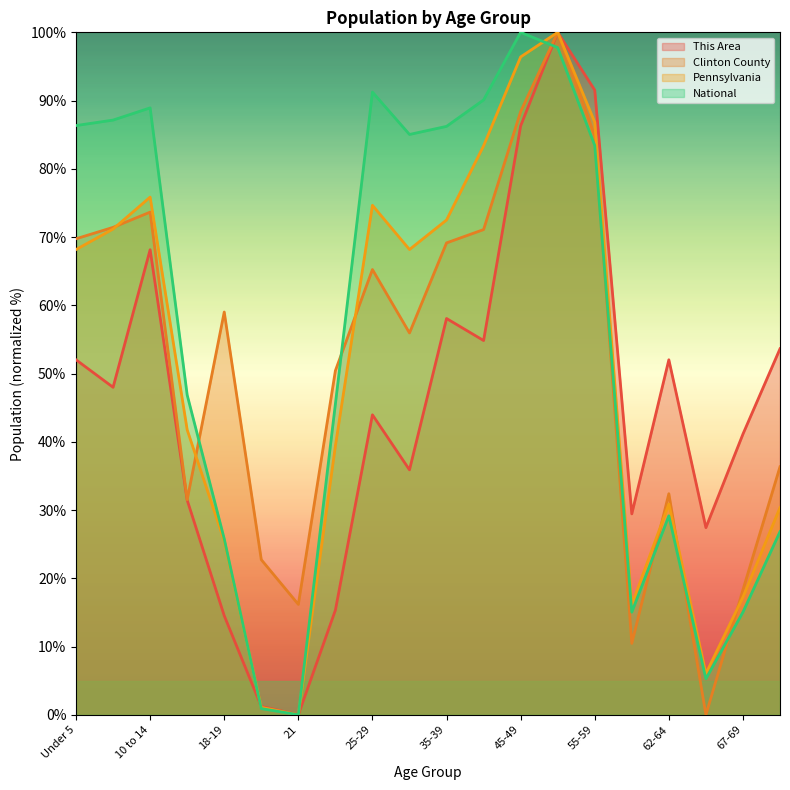

Reading left to right, transcribe all the data shown in this chart.

This Area: Under 5=52.0	5 to 9=48.0	10 to 14=68.1	15 to 17=31.5	18-19=14.5	20=1.2	21=0.0	22-24=15.3	25-29=44.0	30-34=35.9	35-39=58.1	40-44=54.8	45-49=86.3	50-54=100.0	55-59=91.5	60-61=29.4	62-64=52.0	65-66=27.4	67-69=41.1	70-74=53.6
Clinton County: Under 5=69.7	5 to 9=71.4	10 to 14=73.7	15 to 17=31.5	18-19=59.0	20=22.7	21=16.2	22-24=50.4	25-29=65.2	30-34=55.9	35-39=69.1	40-44=71.1	45-49=88.4	50-54=100.0	55-59=84.8	60-61=10.5	62-64=32.4	65-66=0.0	67-69=18.3	70-74=36.3
Pennsylvania: Under 5=68.2	5 to 9=71.2	10 to 14=75.9	15 to 17=41.7	18-19=25.5	20=1.1	21=0.0	22-24=39.4	25-29=74.7	30-34=68.2	35-39=72.5	40-44=83.4	45-49=96.4	50-54=100.0	55-59=86.8	60-61=16.1	62-64=30.9	65-66=6.0	67-69=17.2	70-74=30.4
National: Under 5=86.3	5 to 9=87.1	10 to 14=88.9	15 to 17=46.9	18-19=25.8	20=0.9	21=0.0	22-24=45.5	25-29=91.2	30-34=85.0	35-39=86.2	40-44=90.1	45-49=100.0	50-54=97.8	55-59=83.4	60-61=15.0	62-64=29.1	65-66=5.3	67-69=15.0	70-74=26.8